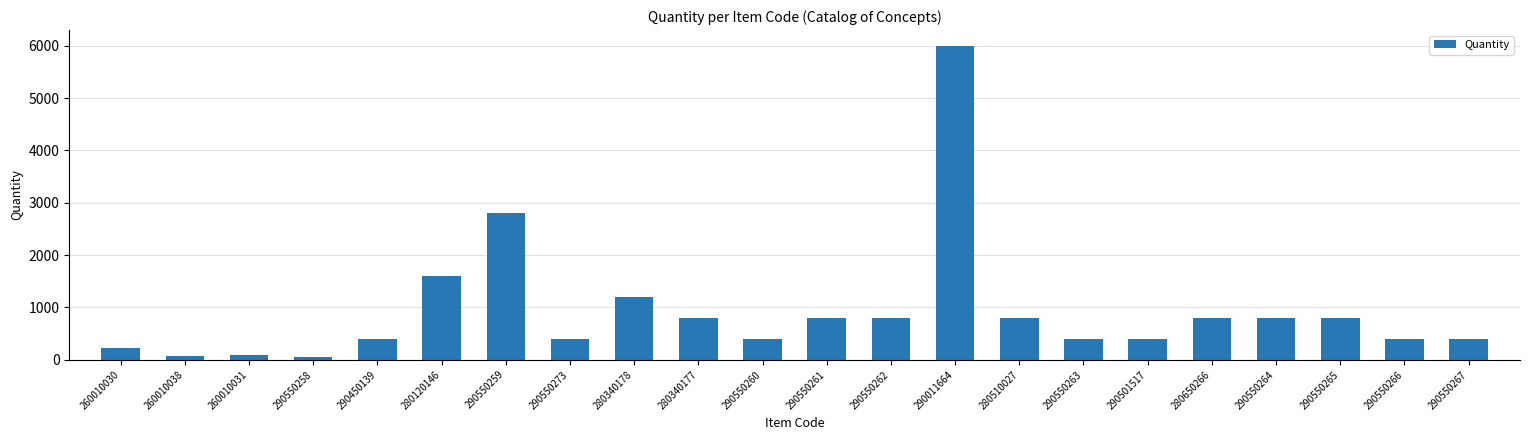

What is the average value?

930